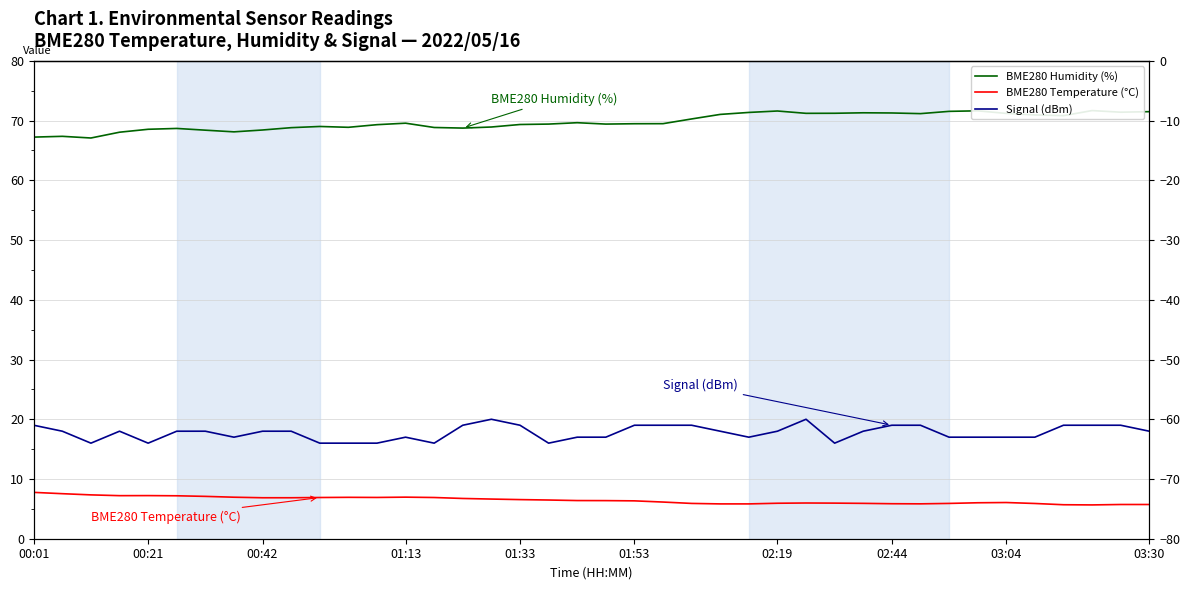

What is the sum of the BME280 Humidity (%) values at 15 and 29?

140.1